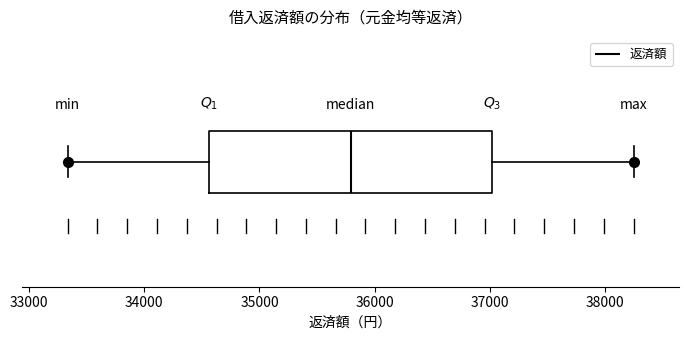

Where does the right whisker of the box end on the x-axis? The values are not printed on the chart, so give them approximately, as read against the axis.

38300